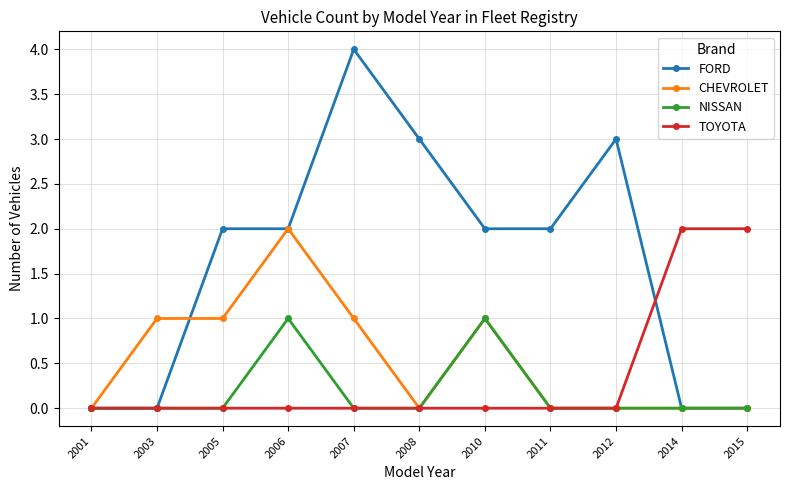

What is the difference between the highest and lowest values at 2014?

2